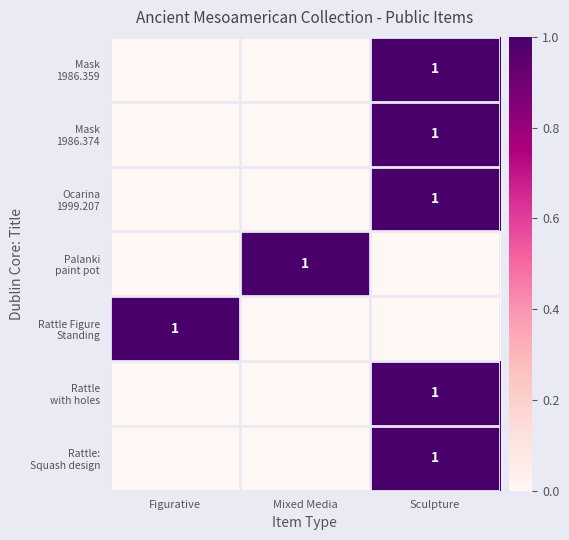

The value of Ocarina 1999.207 at Sculpture is 1. True or false?

True